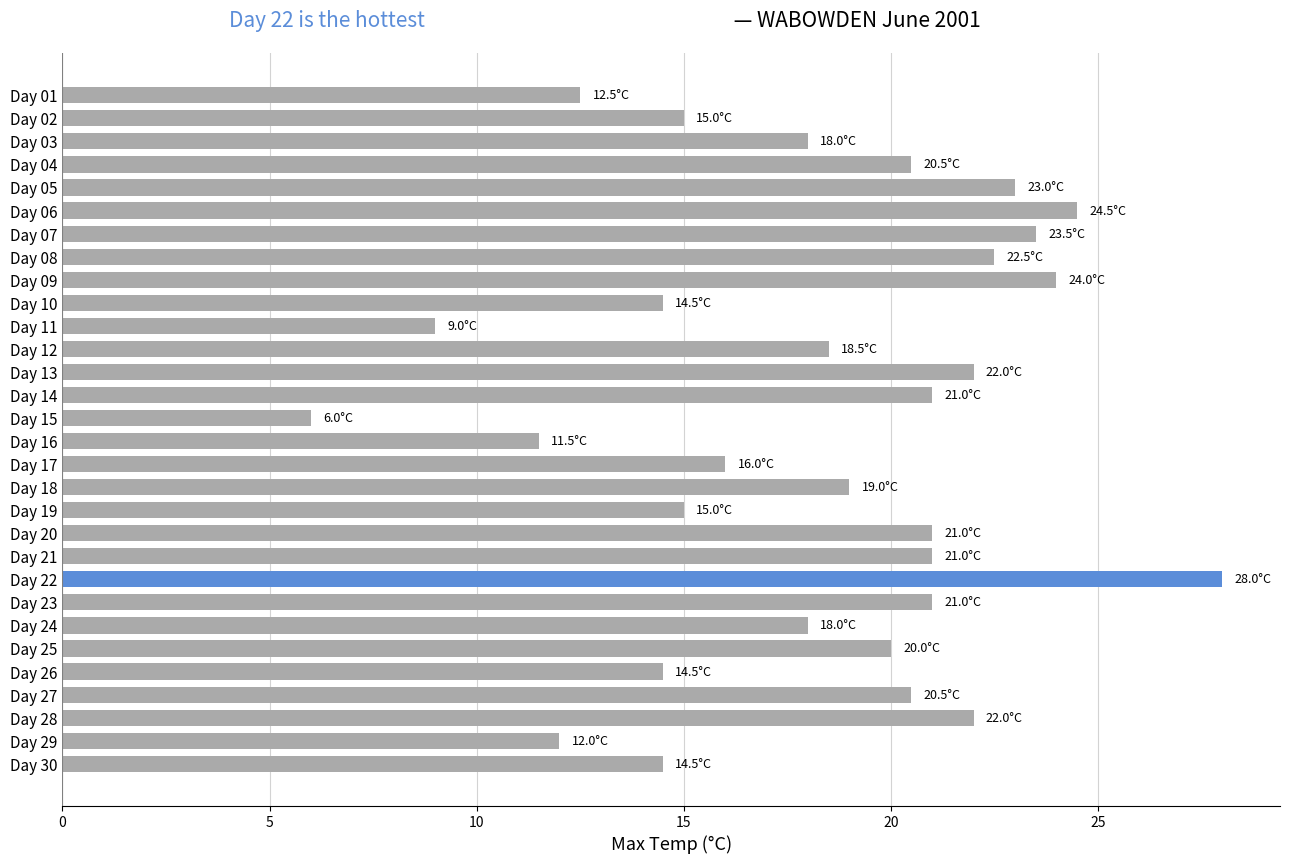

What is the value of the 29th bar from the top?

12.0